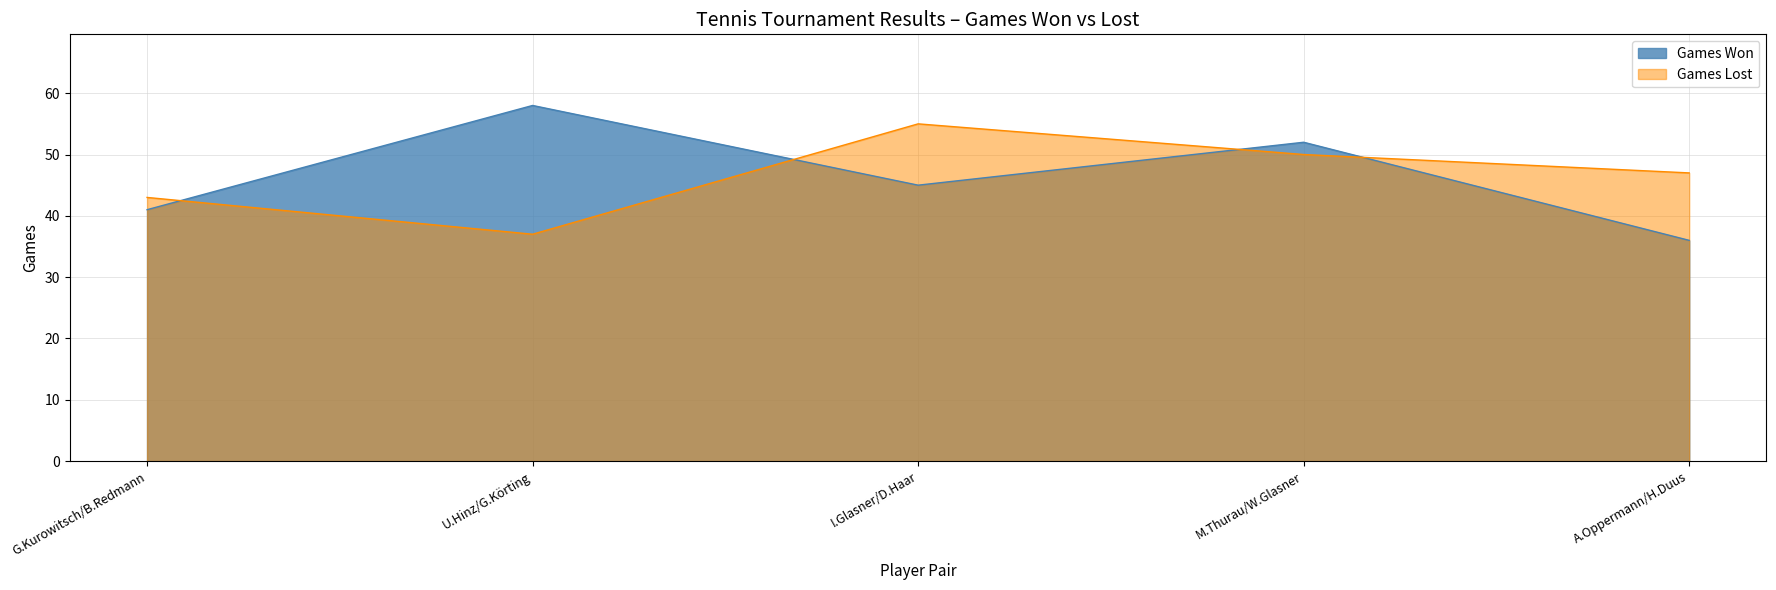

True or false: there are more than 2 points higher than both neighbors.

False